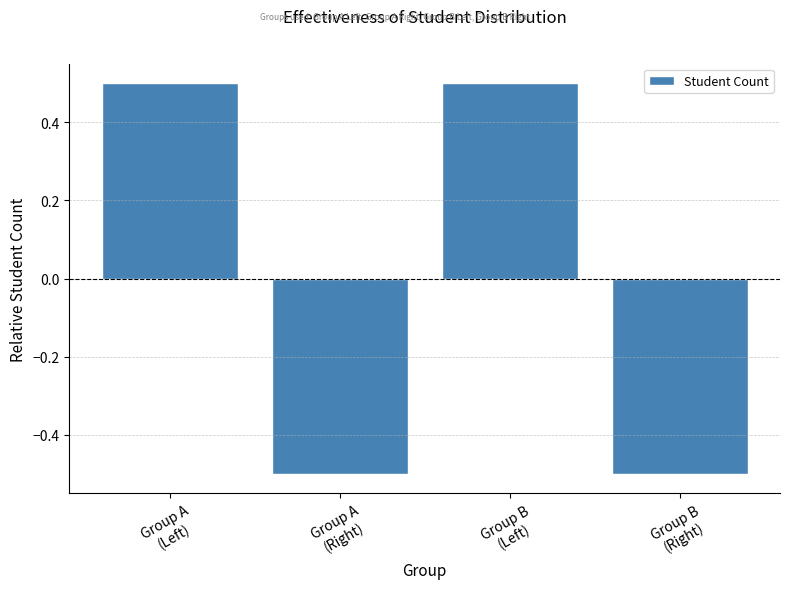

What position from the right is Group B
(Left)?

2